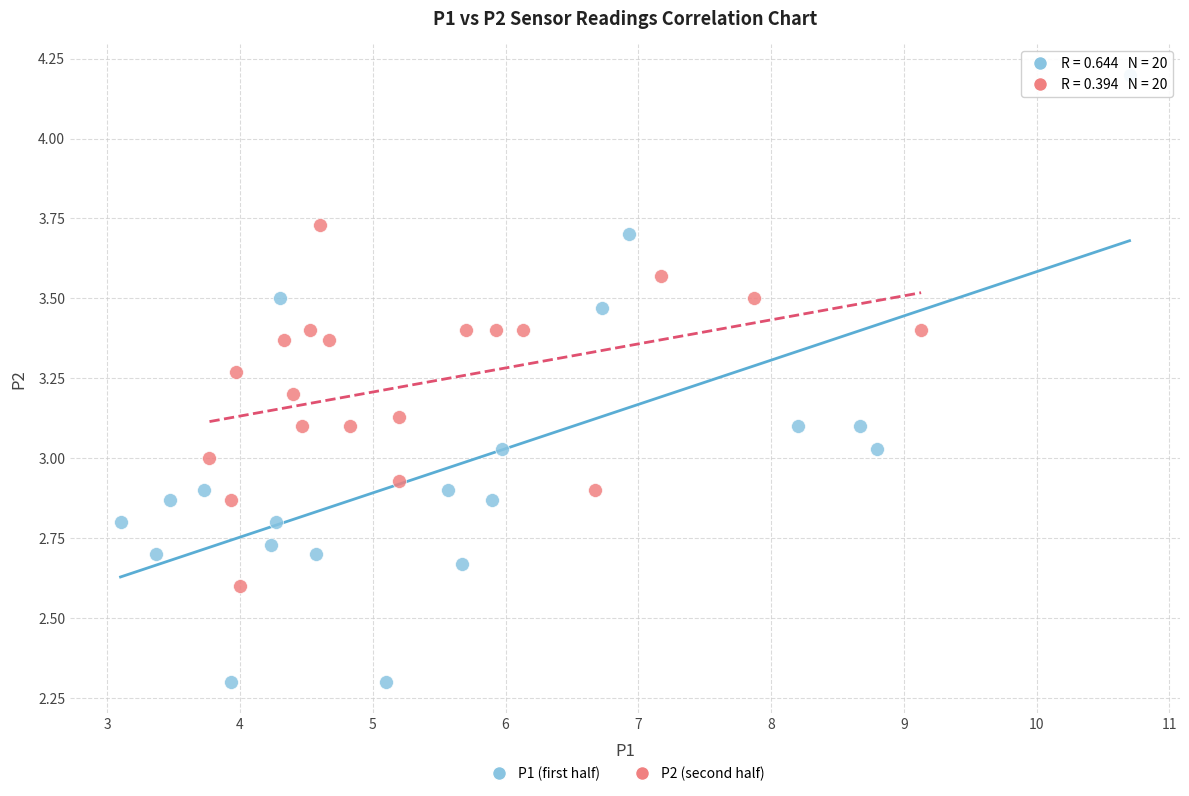

What are all the series names shown in the legend?

P1 (first half), P2 (second half)